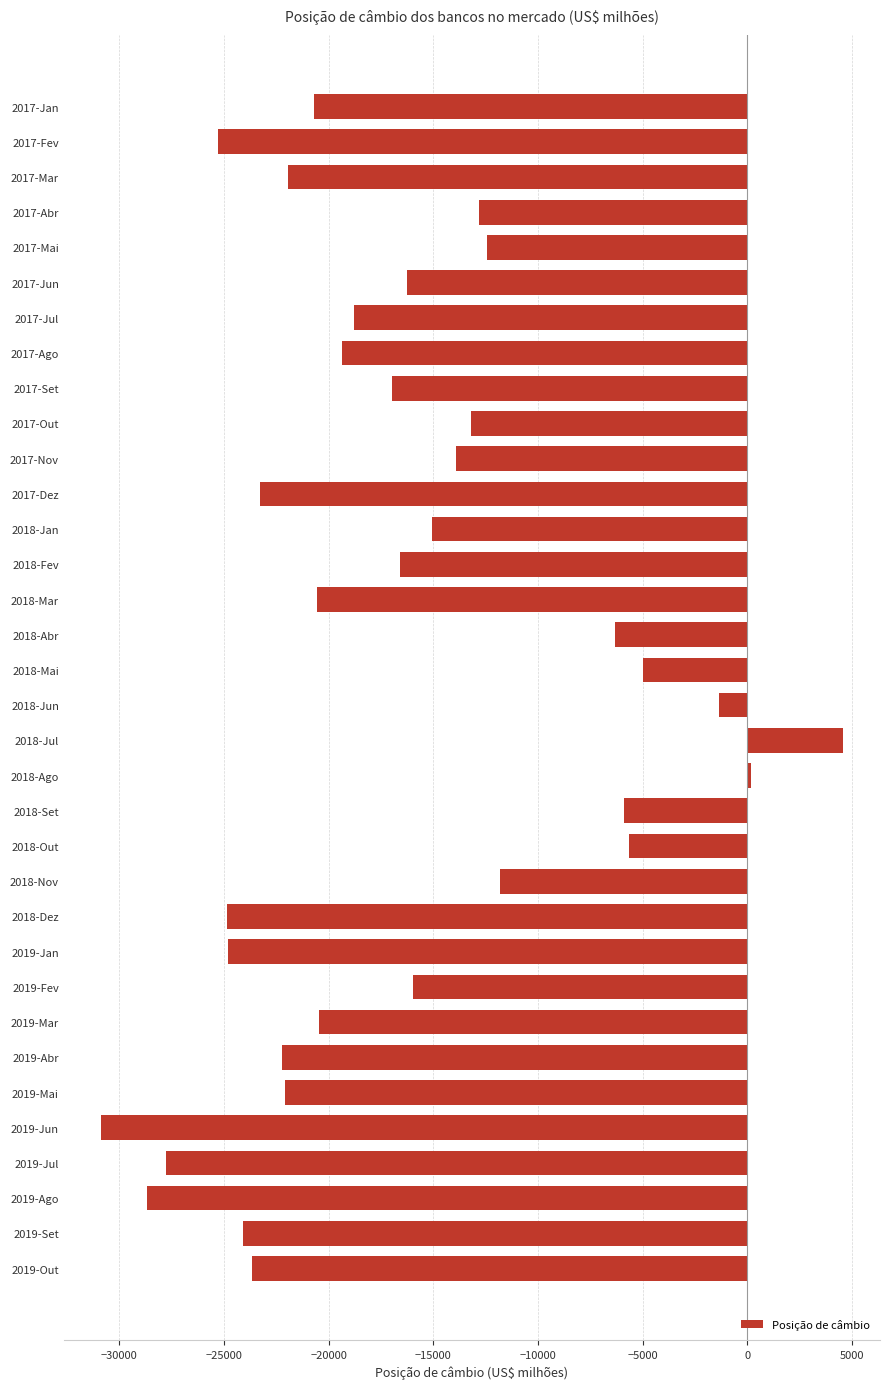

Which label corresponds to the largest value in the chart?

2018-Jul